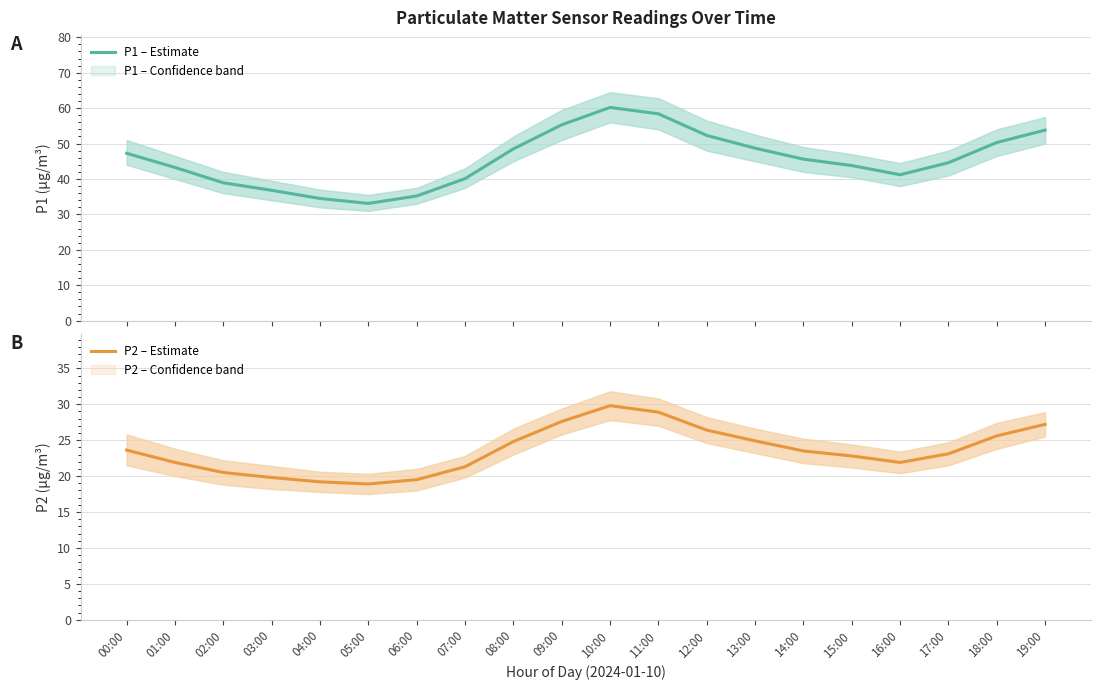

What is the sum of all P2 – Estimate values?

471.2